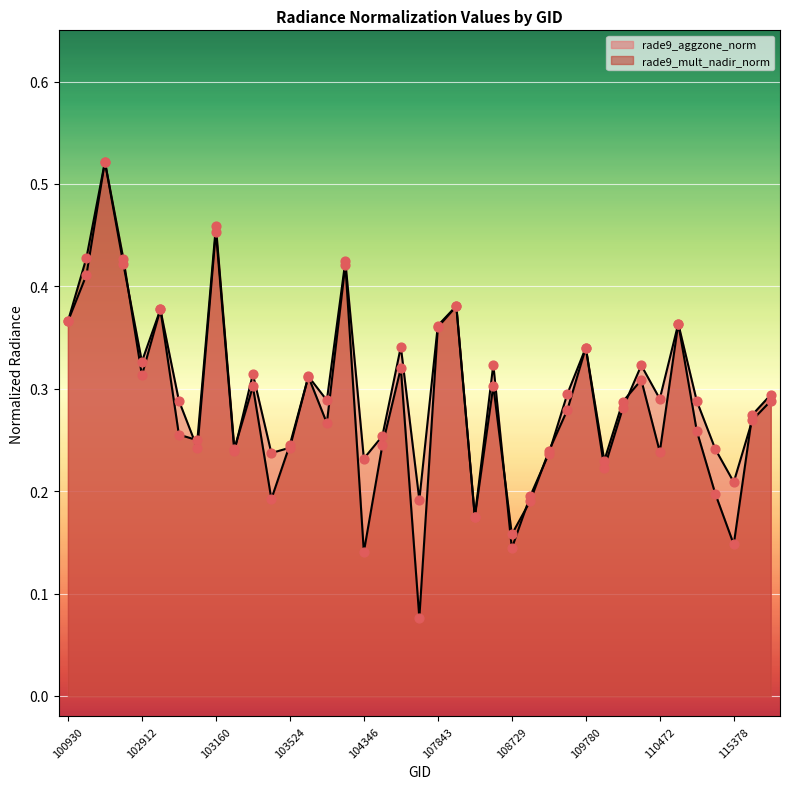

What are all the series names shown in the legend?

rade9_aggzone_norm, rade9_mult_nadir_norm